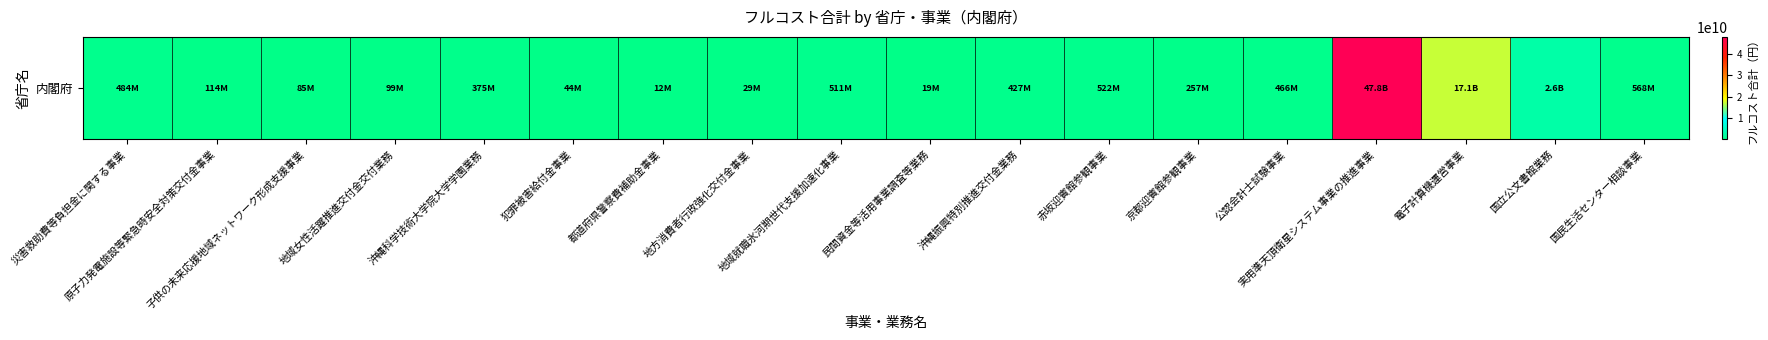

Reading left to right, what are all the values shown in this chart?

災害救助費等負担金に関する事業=484054926	原子力発電施設等緊急時安全対策交付金事業=113895276	子供の未来応援地域ネットワーク形成支援事業=85421457	地域女性活躍推進交付金交付業務=99463168	沖縄科学技術大学院大学学園業務=374905285	犯罪被害給付金事業=43728115	都道府県警察費補助金事業=12243872	地方消費者行政強化交付金事業=29291826	地域就職氷河期世代支援加速化事業=511037472	民間資金等活用事業調査等業務=18982546	沖縄振興特別推進交付金業務=427107287	赤坂迎賓館参観事業=521507355	京都迎賓館参観事業=257437508	公認会計士試験事業=465869231	実用準天頂衛星システム事業の推進事業=47810154686	電子計算機運営事業=17085860322	国立公文書館業務=2579717773	国民生活センター相談事業=567597735